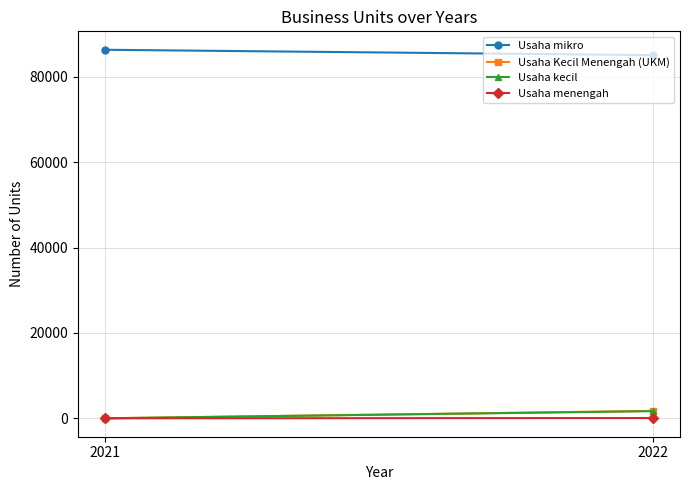

Between 2021 and 2022, which is larger?

2021